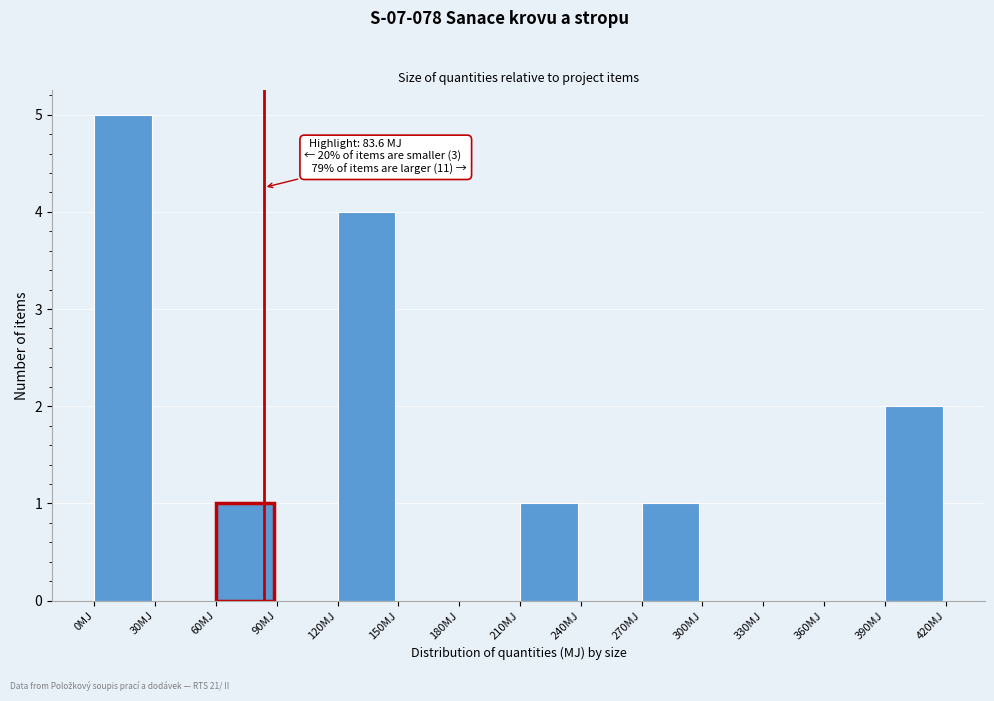

Over which range of the x-axis is the bar tallest?

0 to 30